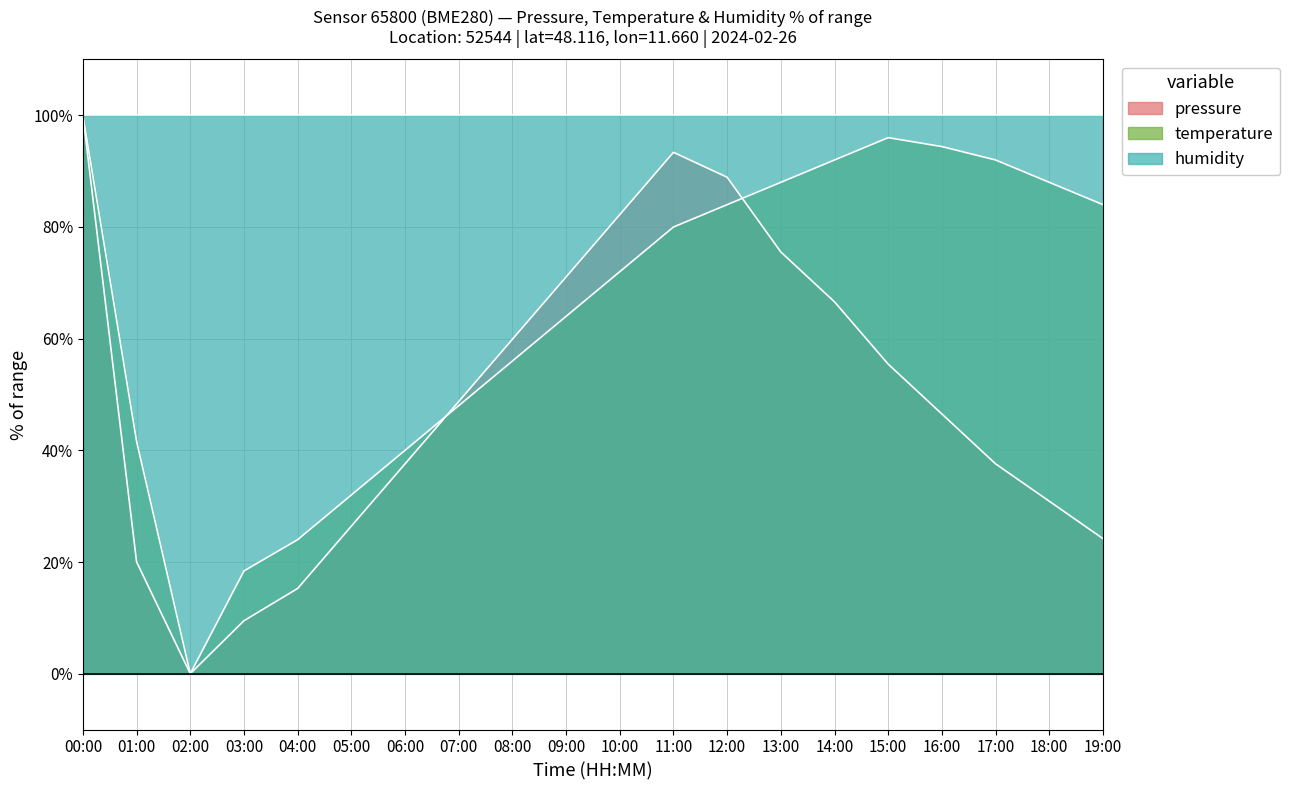

Does the chart display data point markers on the line(s)?

No